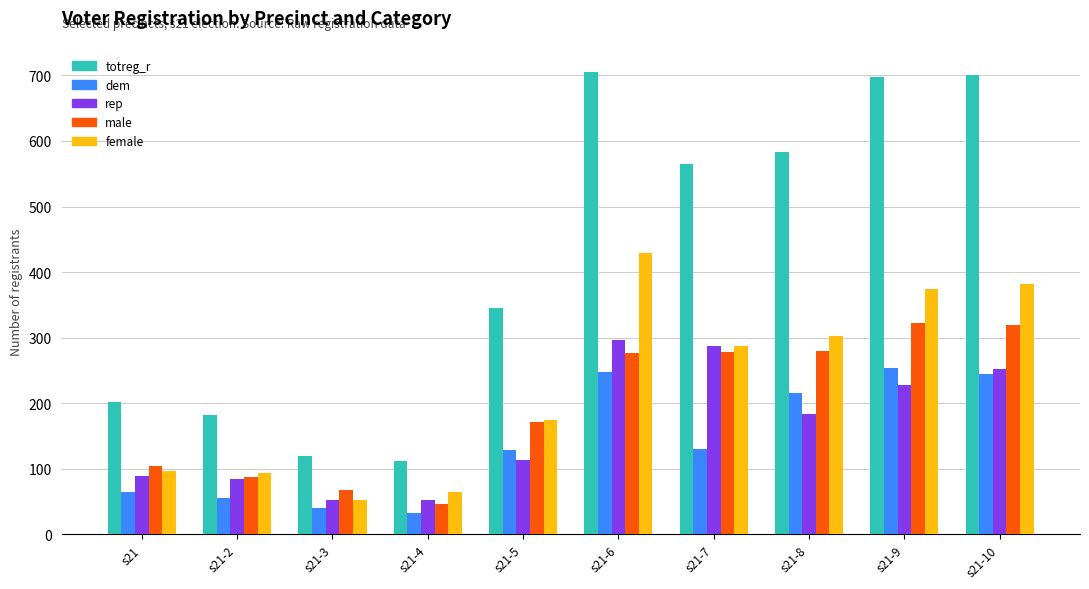

The value of totreg_r at s21-9 is 254. True or false?

False